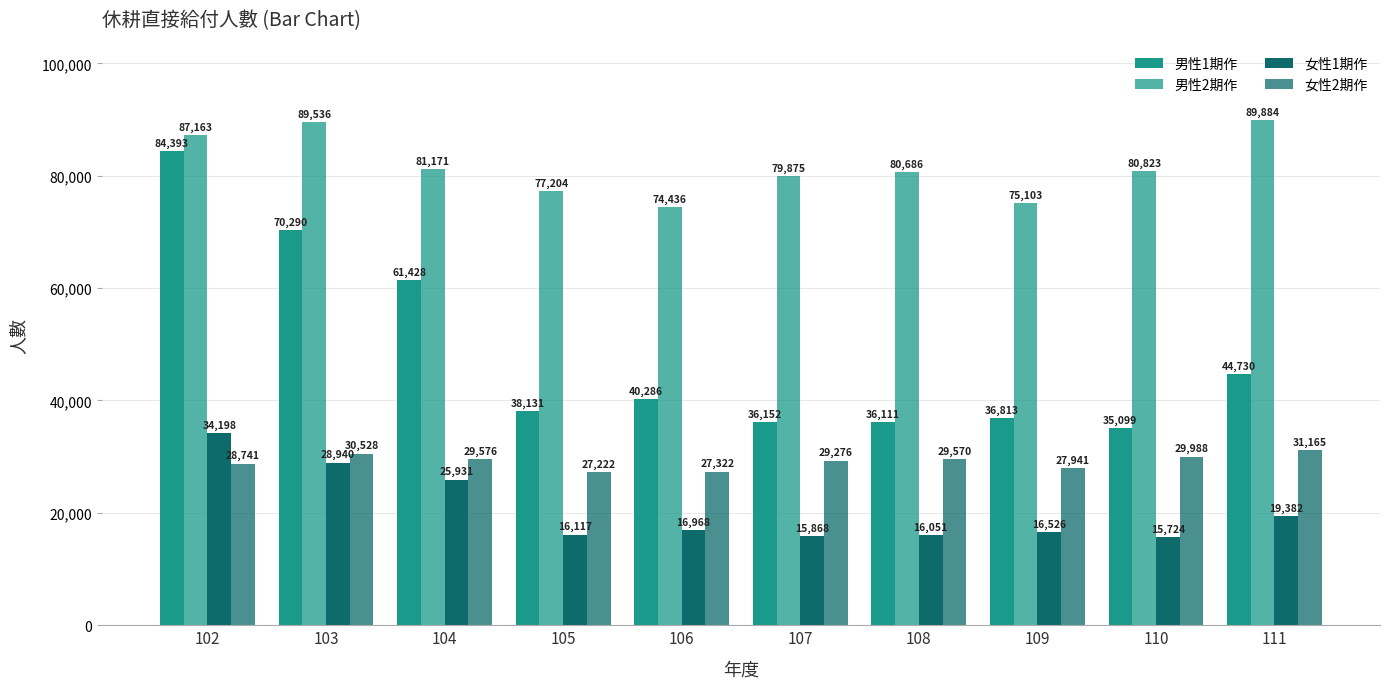

How many values in the 女性1期作 series are below 16968?

5